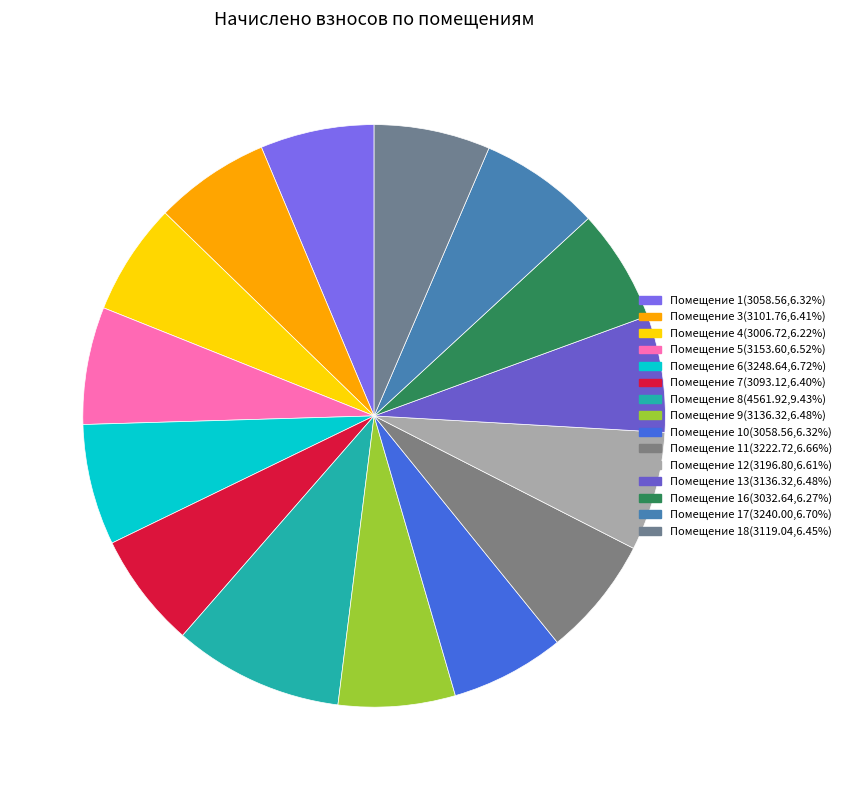

Count the number of slices in the pie.

15